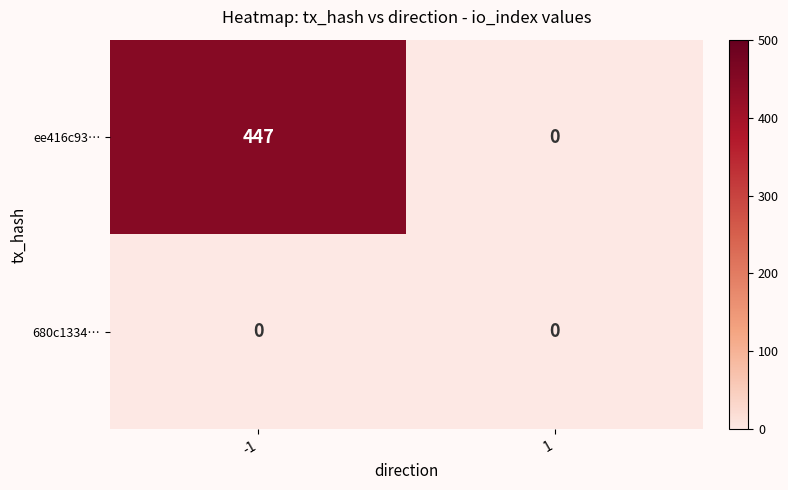

The value of ee416c93… at -1 is 447. True or false?

True